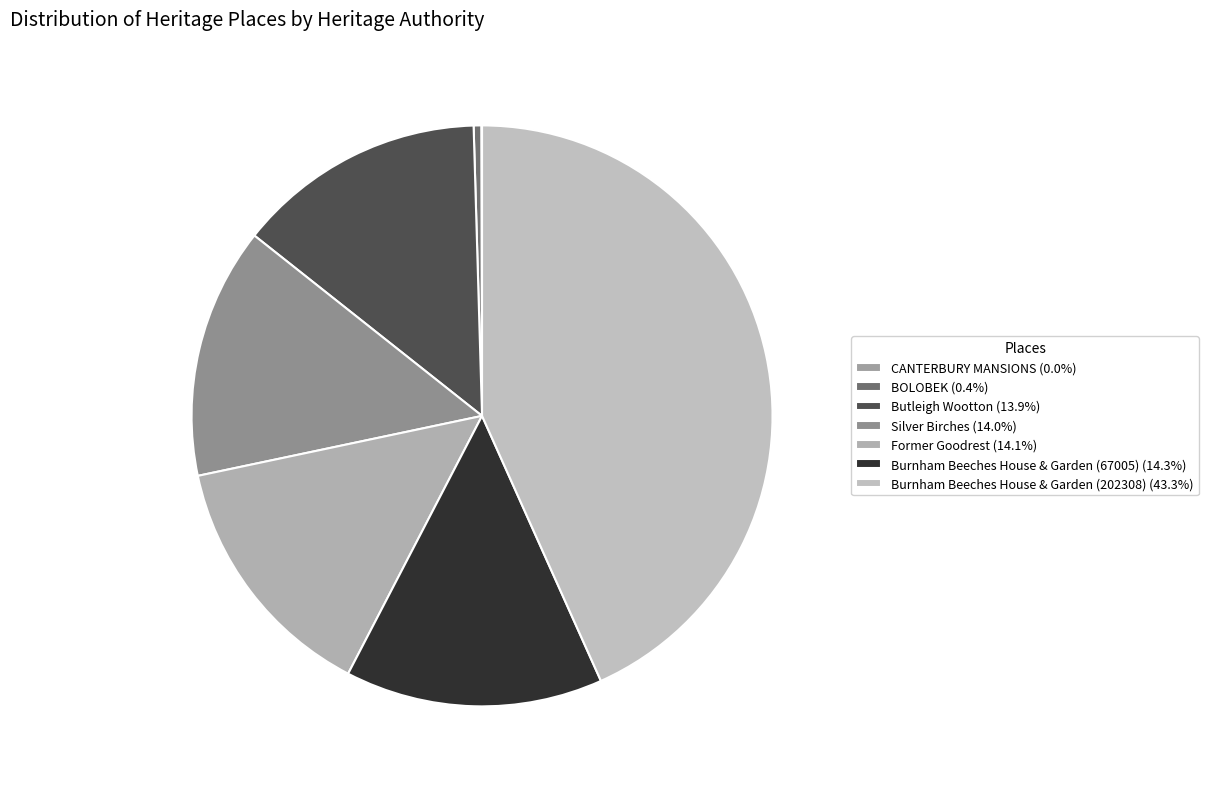

The Burnham Beeches House & Garden (202308) slice represents 32% of the pie. True or false?

False